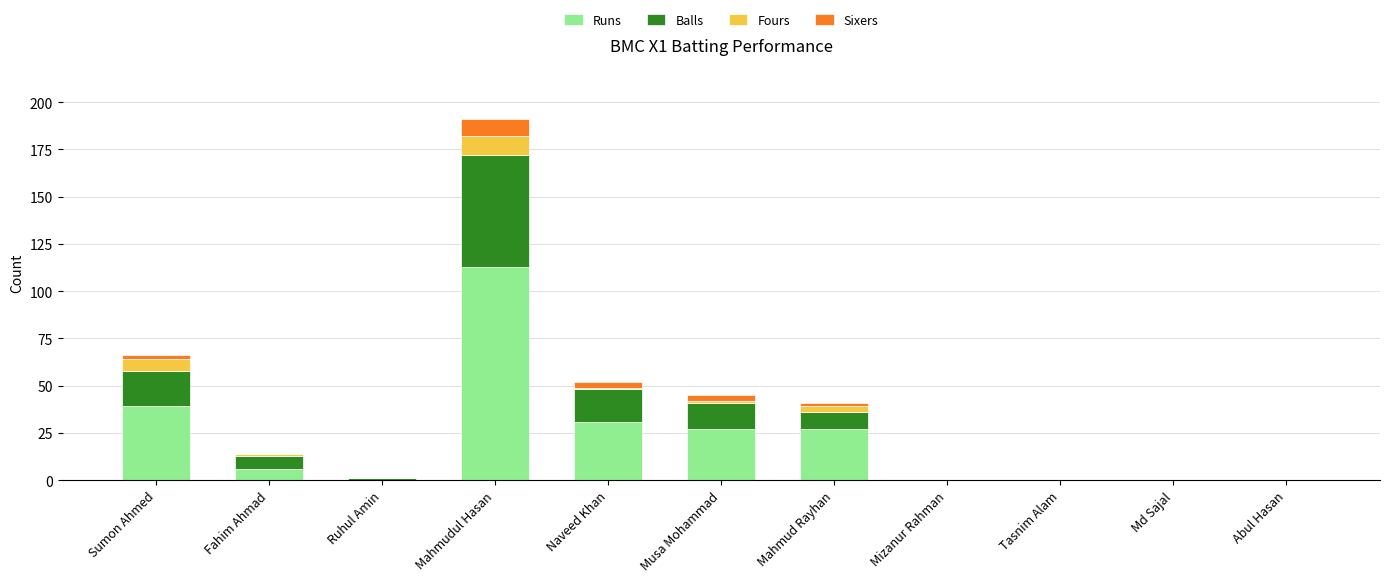

How many data points does each series have?

11